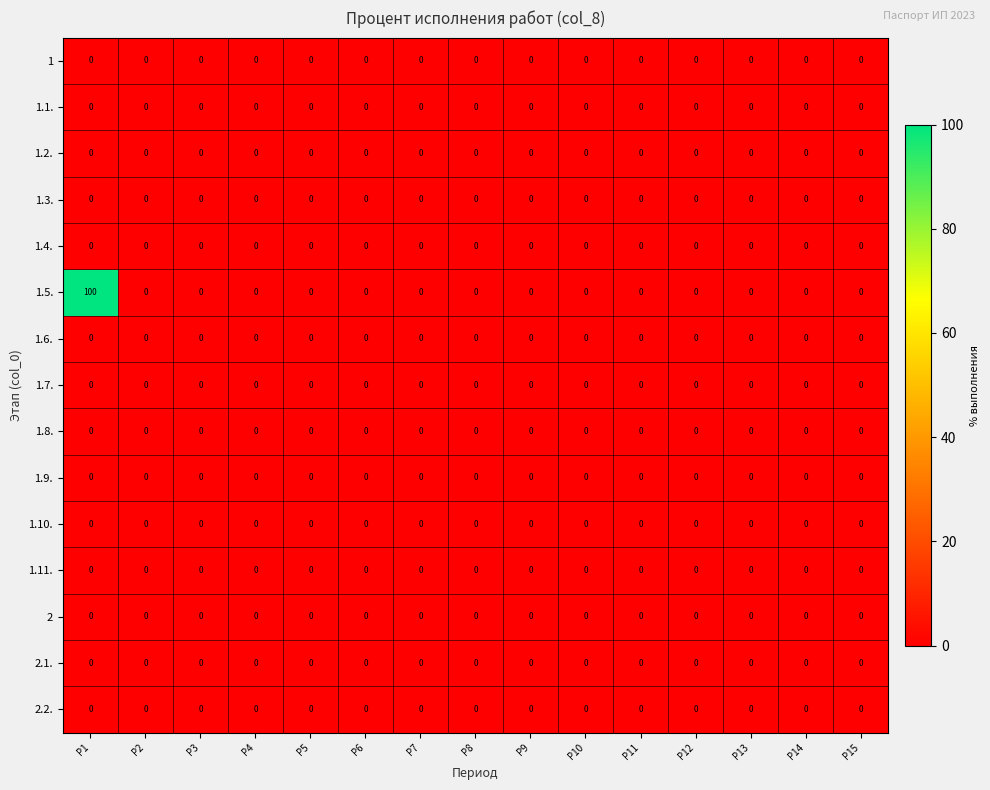

True or false: 1.8. has a value of 0 at P14.

True